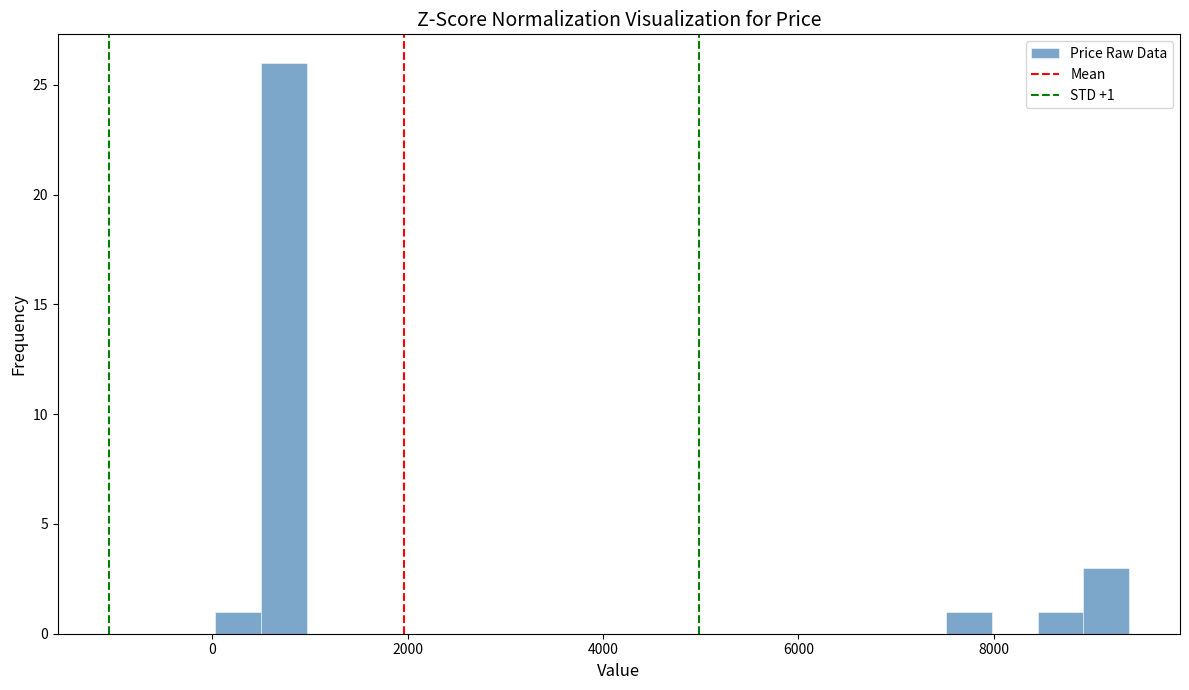

Read against the x-axis, roughly where is the centre of the tallest bar?

800